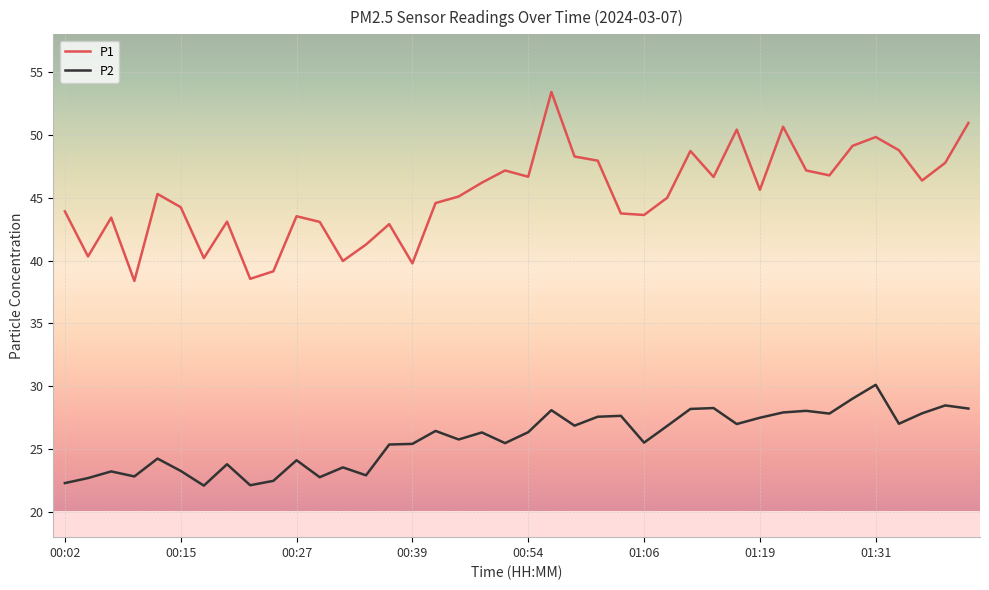

Which series has the largest range (max minus min)?

P1